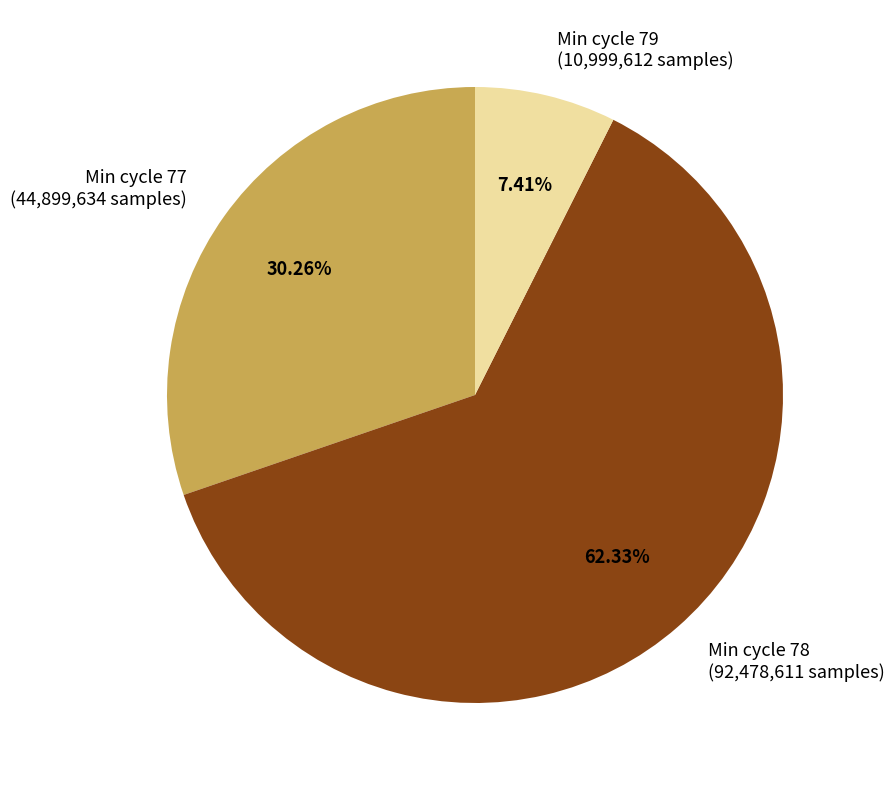

Is there any slice that represents more than half of the pie?

Yes